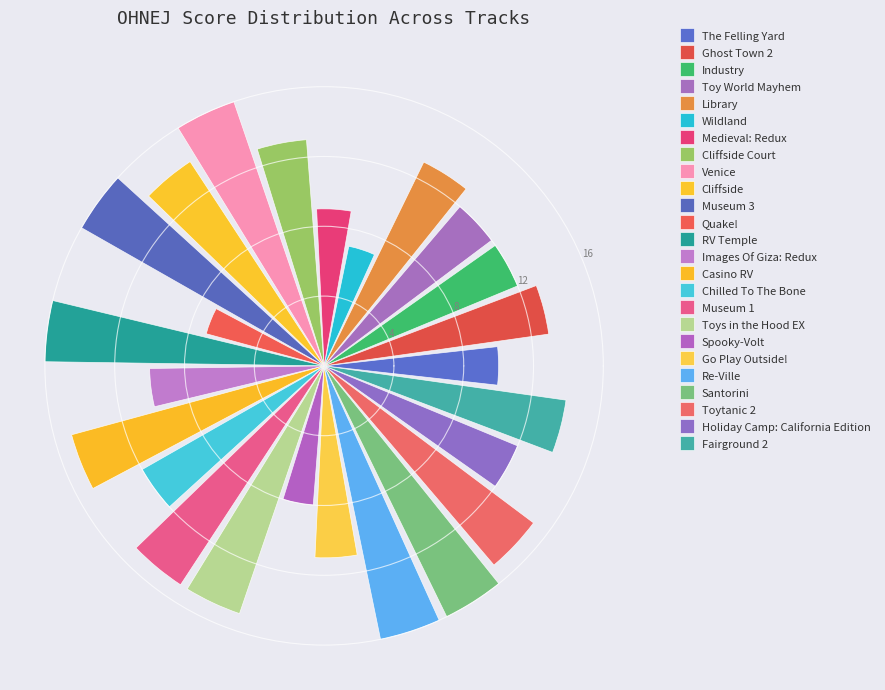

What is the greatest value displayed?

16